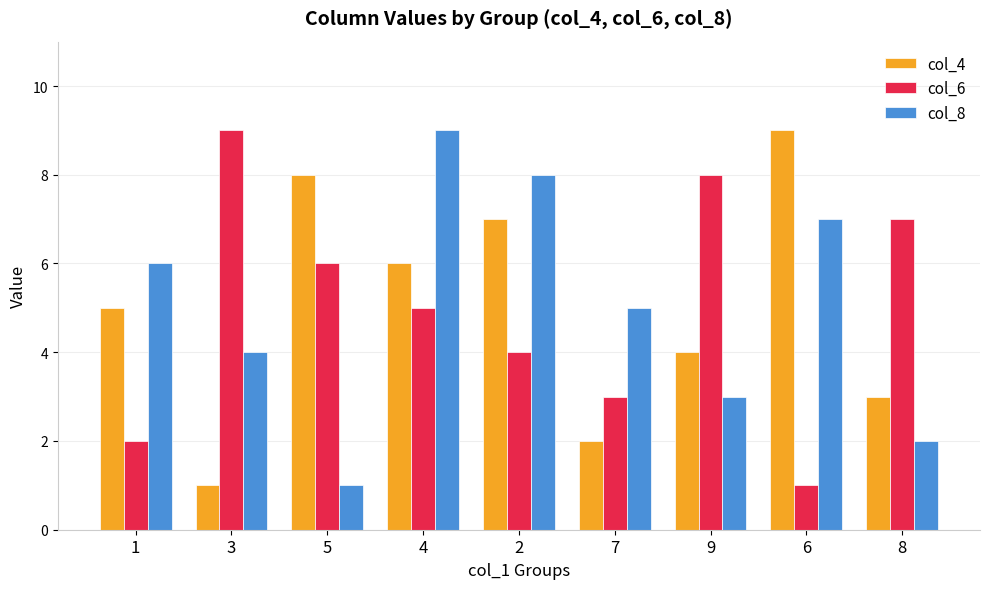

Where is col_4 nearest to the value 5?

1